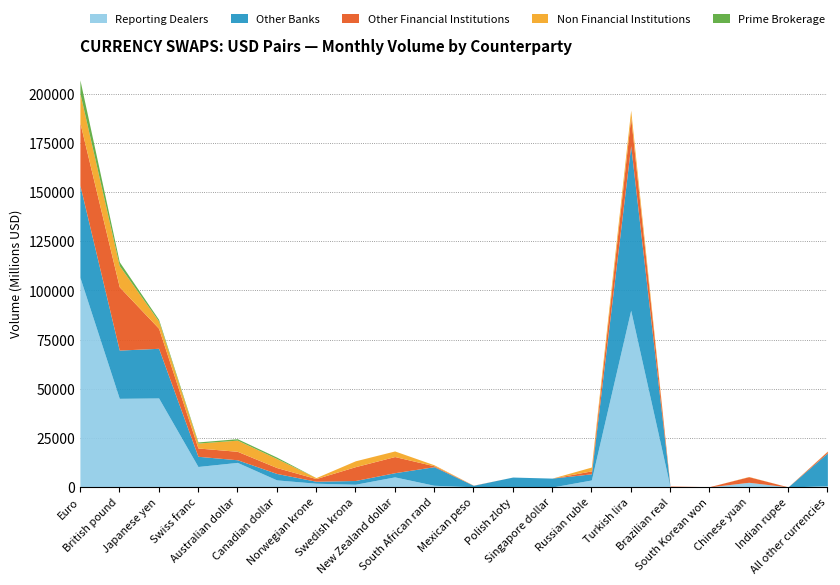

What position from the left is Australian dollar?

5